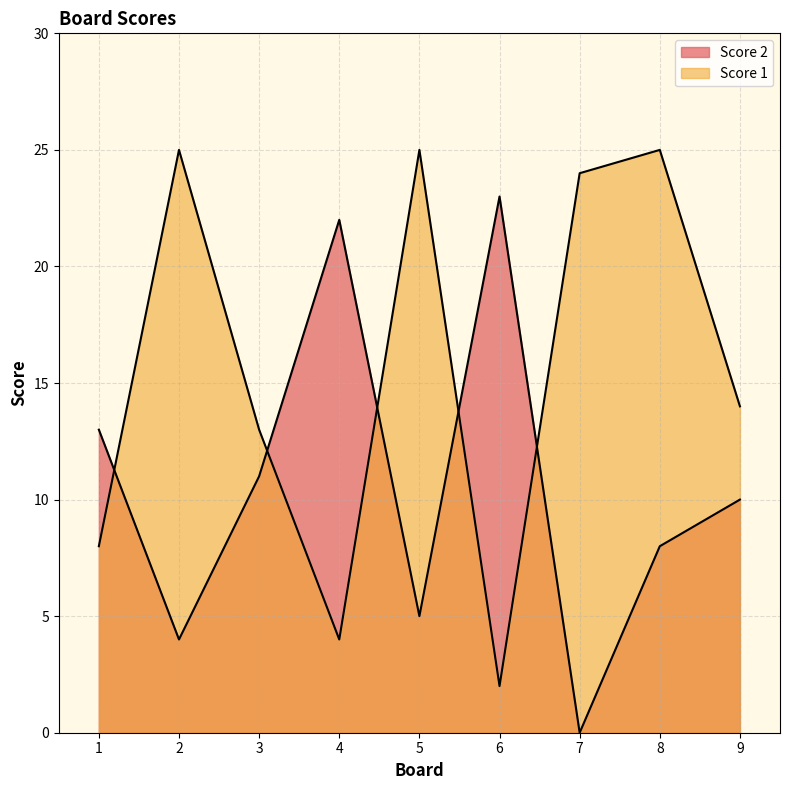

Where does the Score 1 series first go above 14?

2